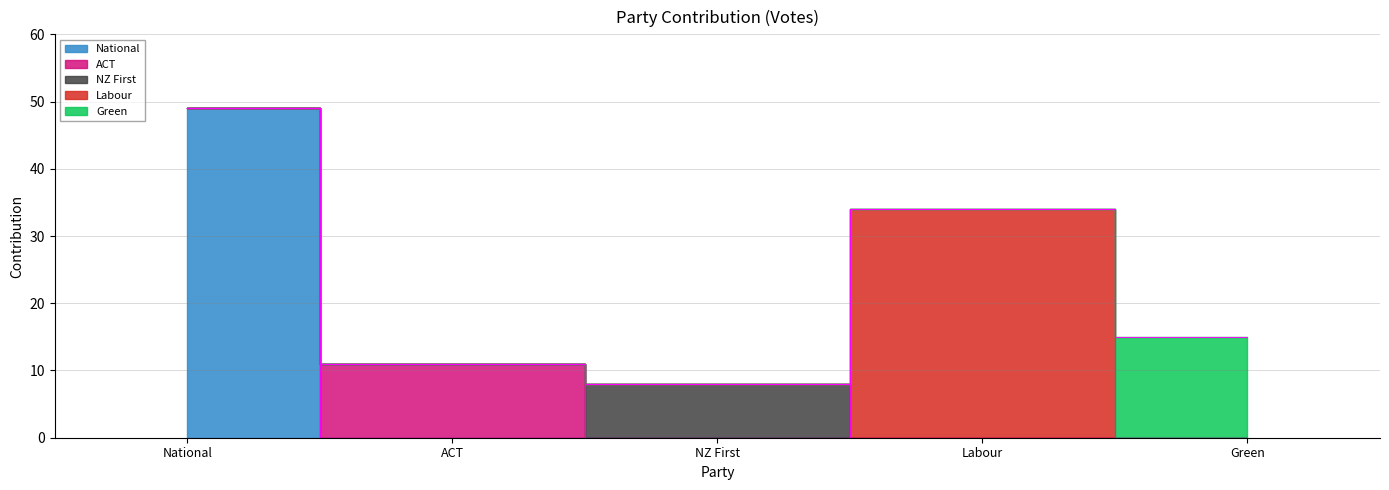

What is the difference between the ACT values at ACT and Green?

11